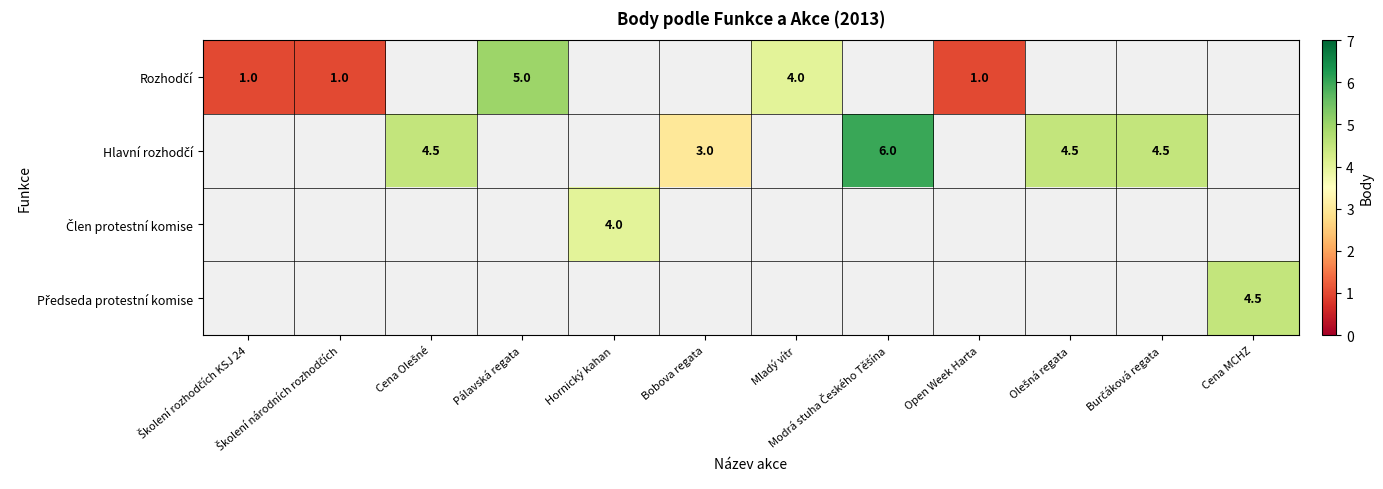

What is the minimum value shown in the chart?

1.0